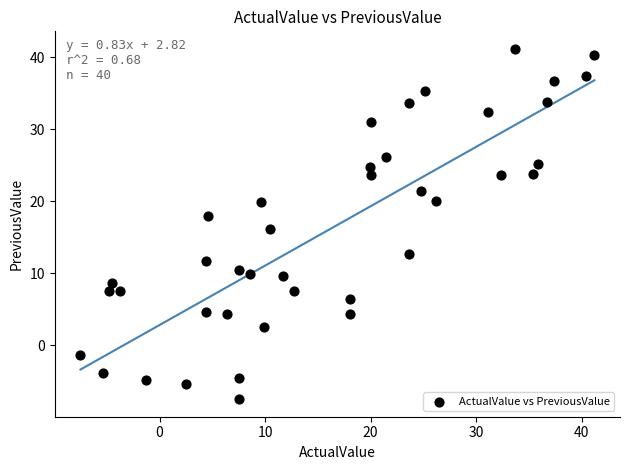

What is the range of X values (max minus min)?

48.7